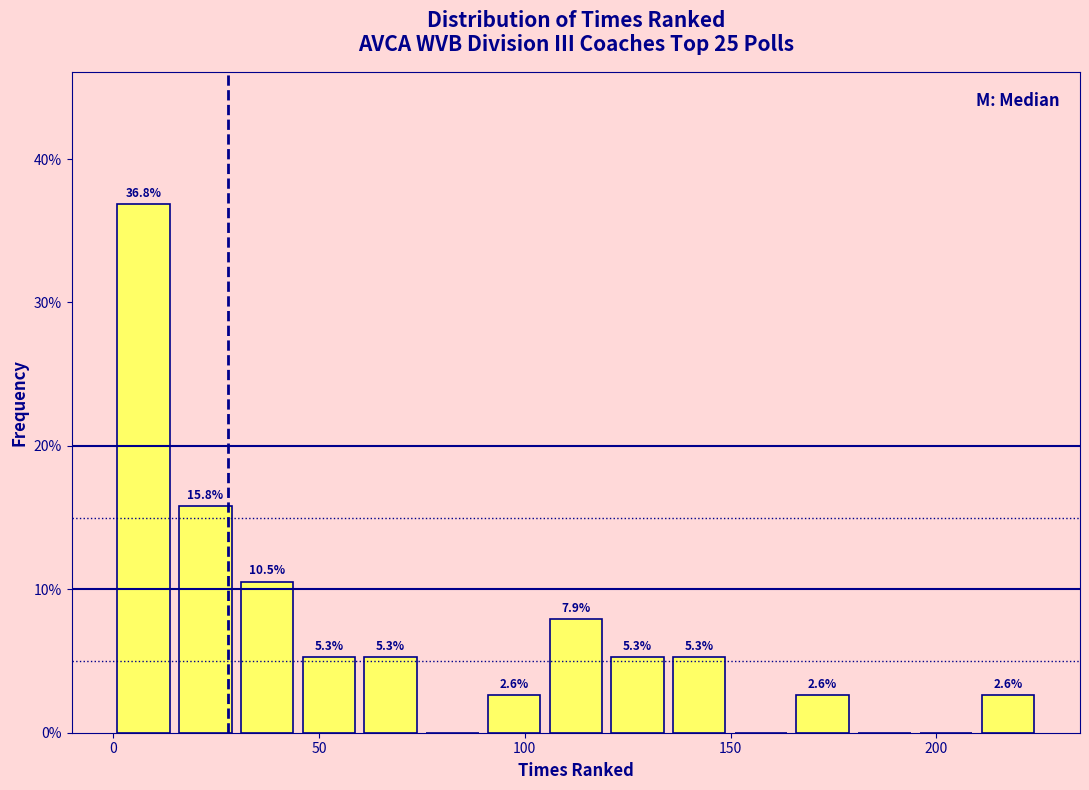

Around what value on the x-axis is the tallest bar? Give the approximate position of its centre, as read against the axis.

5